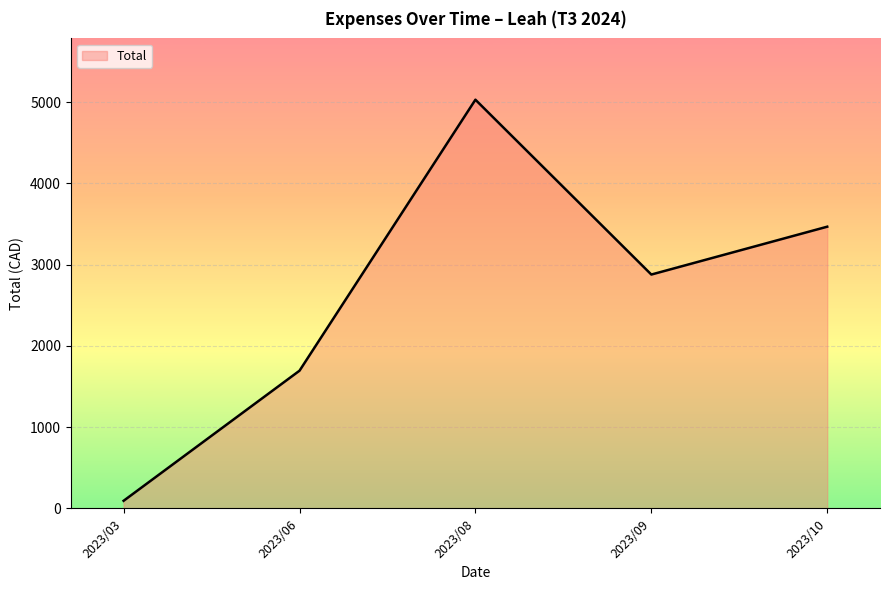

What is the change in value from 2023/08 to 2023/09?

-2152.4